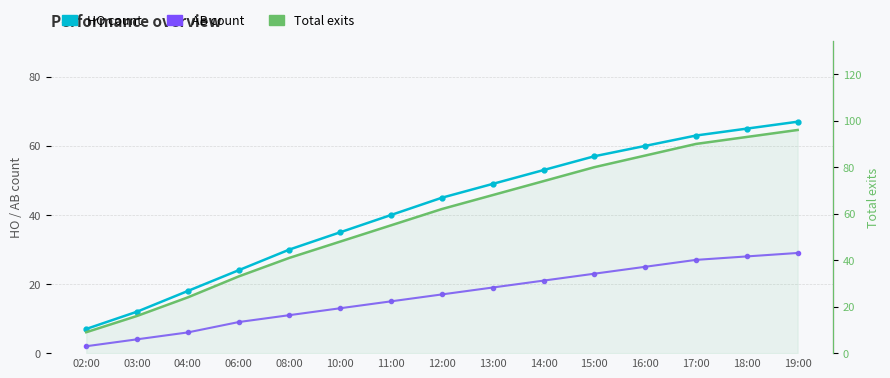

Which has a higher value, 02:00 or 12:00?

12:00